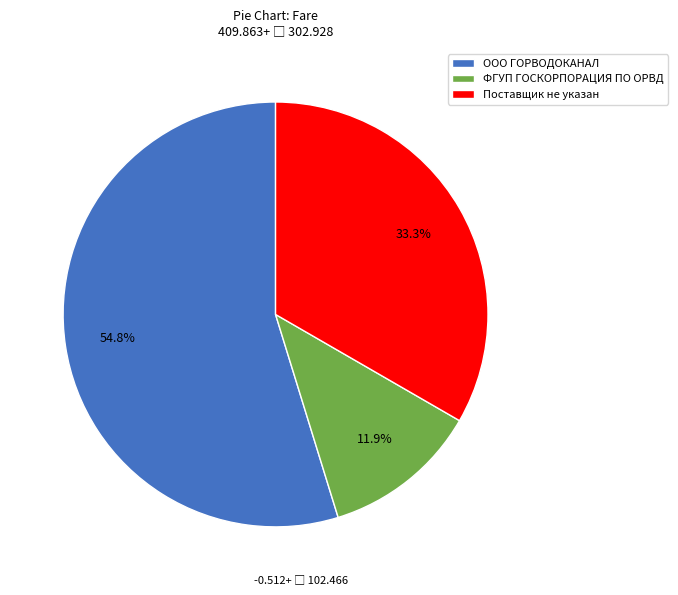

Rank the categories by value from lowest to highest.

ФГУП ГОСКОРПОРАЦИЯ ПО ОРВД, Поставщик не указан, ООО ГОРВОДОКАНАЛ